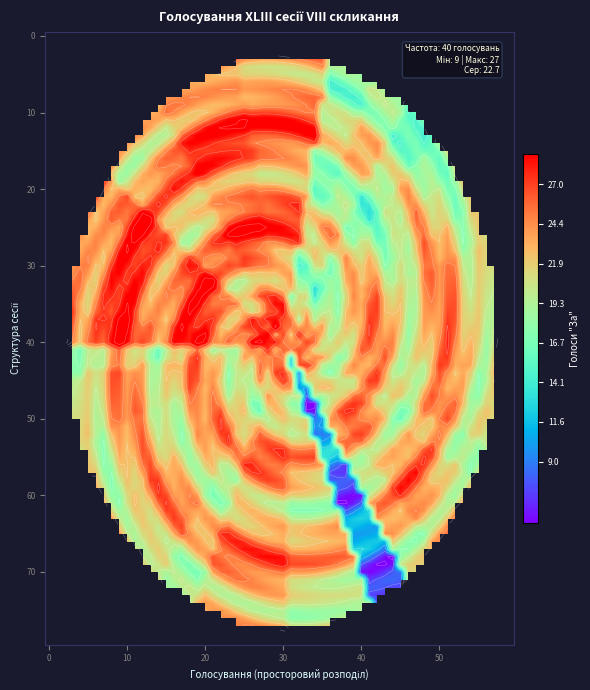

At which category is the sum across all series the highest?

1